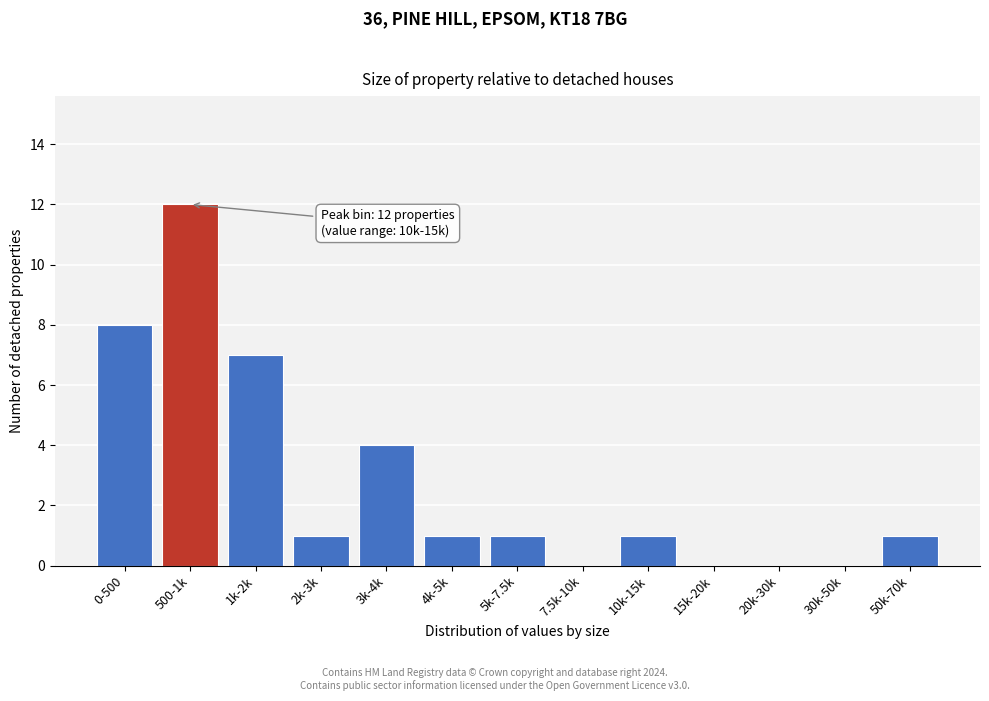

Reading left to right, extract all data points from this chart.

0-500=8	500-1k=12	1k-2k=7	2k-3k=1	3k-4k=4	4k-5k=1	5k-7.5k=1	7.5k-10k=0	10k-15k=1	15k-20k=0	20k-30k=0	30k-50k=0	50k-70k=1